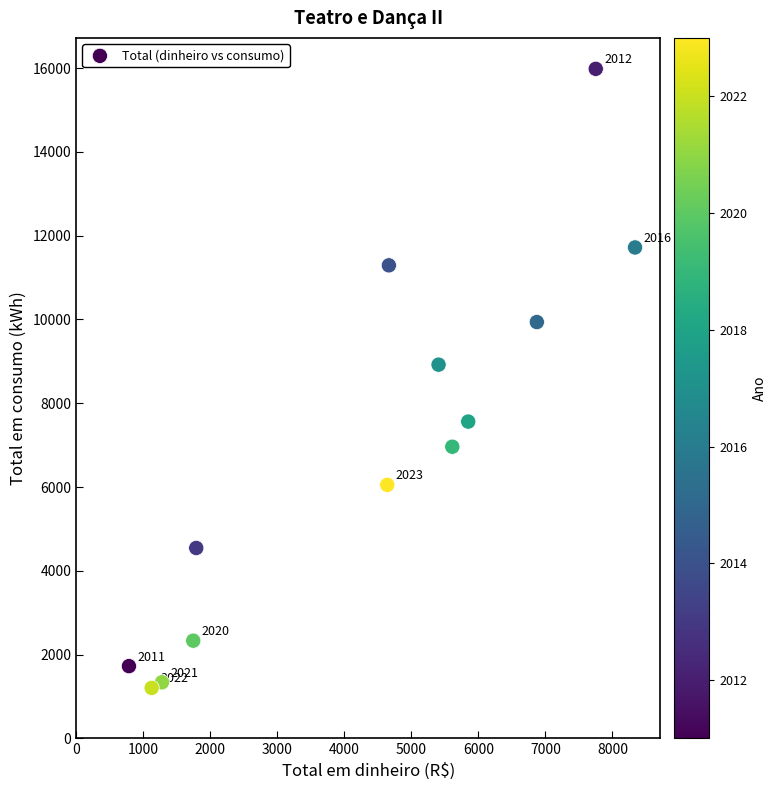

What Y value in the scatter plot is closest to 8593?

8921